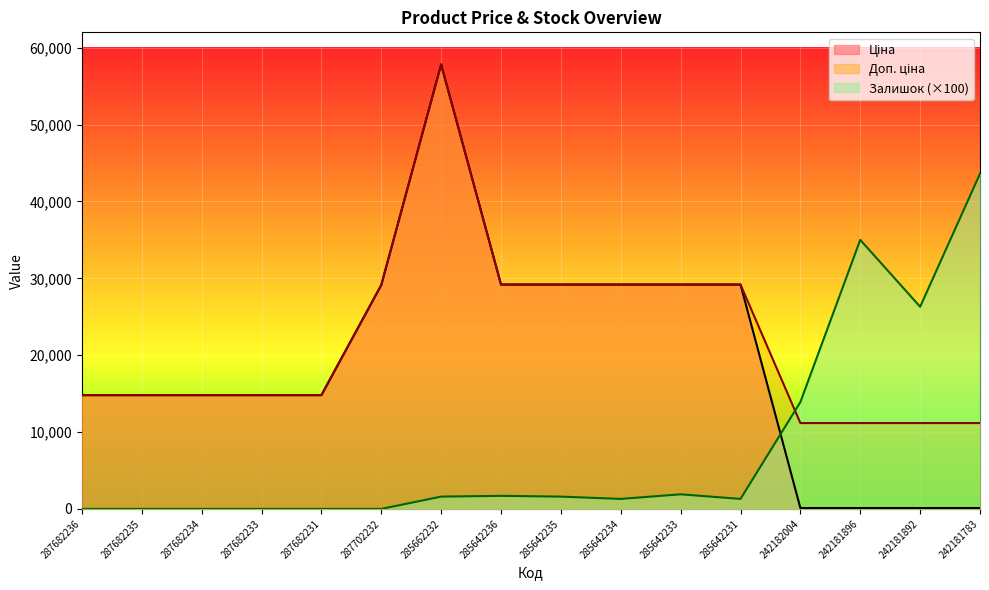

True or false: Ціна has a value of 29188.5 at 285642233.

True